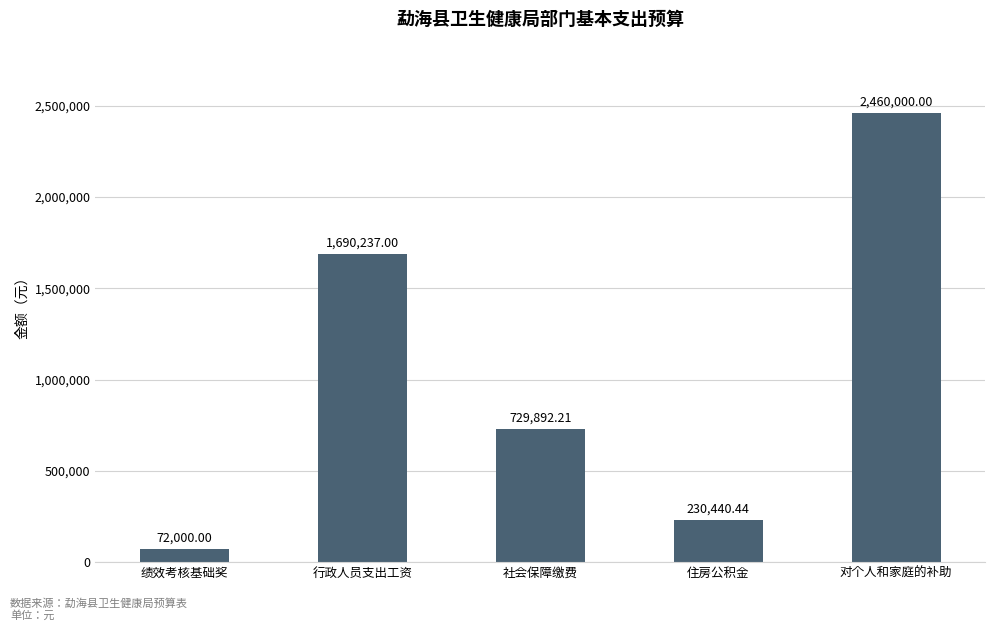

What is the sum of the values at 对个人和家庭的补助 and 社会保障缴费?

3189892.2